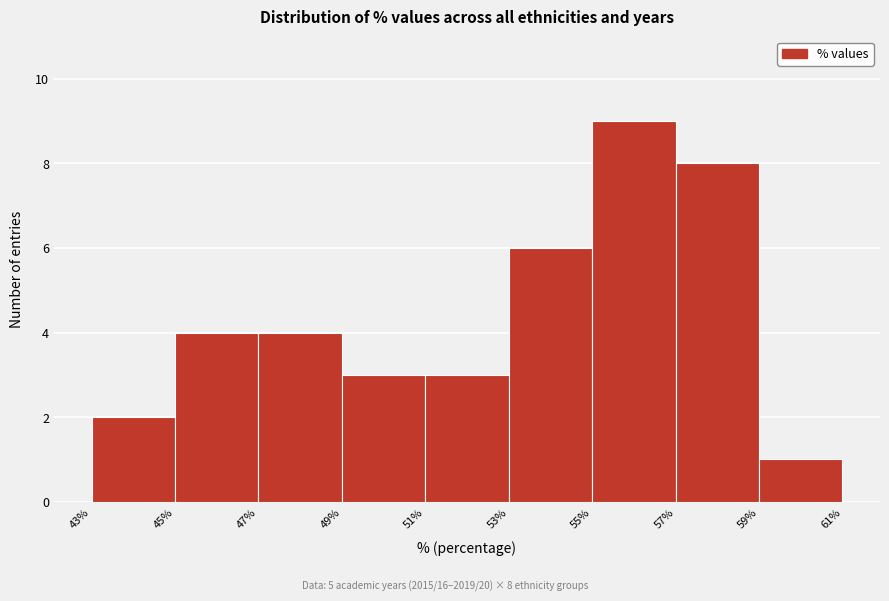

Which range on the x-axis has the tallest bar?

55% to 57%